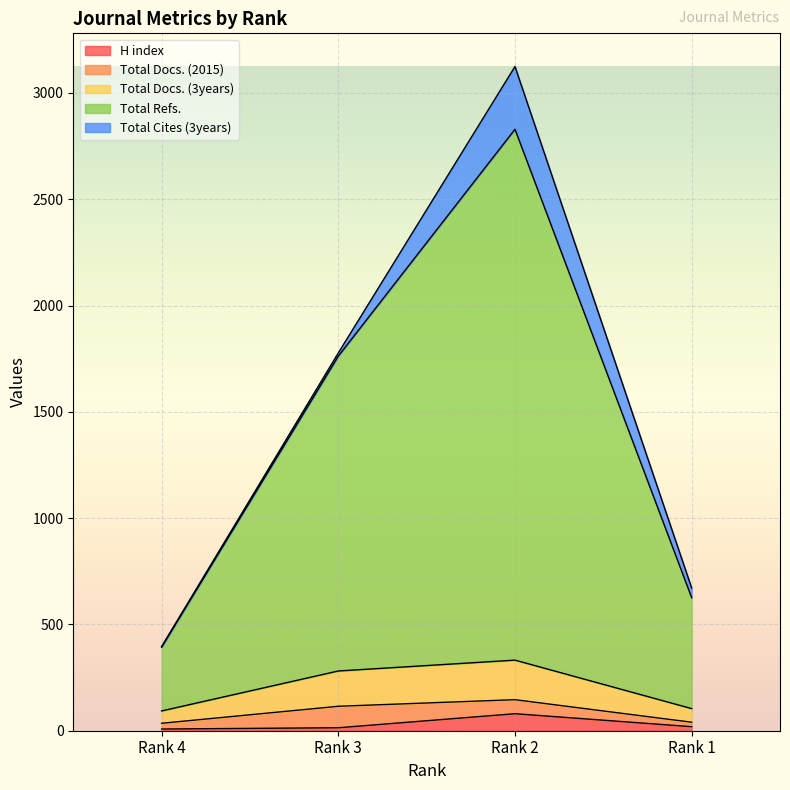

What is the highest value of the H index series?

80